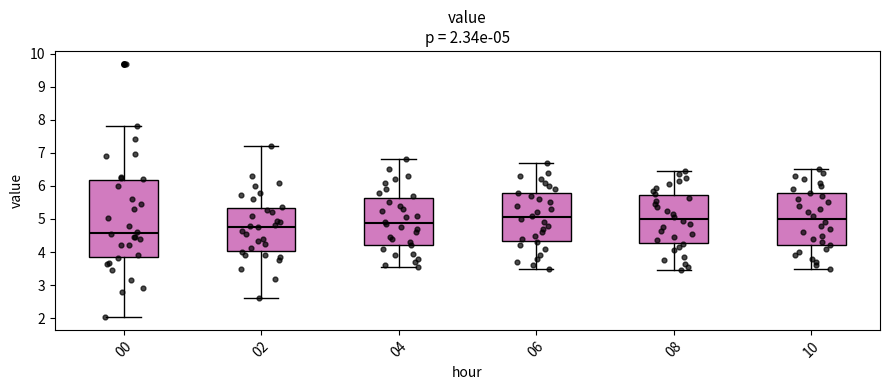

Comparing the boxes themselves (not the whiskers), which one is the tallest?

00